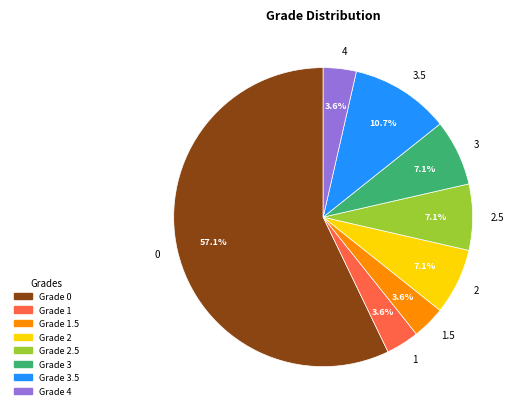

To the nearest percent, what is the combined percentage of 3 and 1?

11%